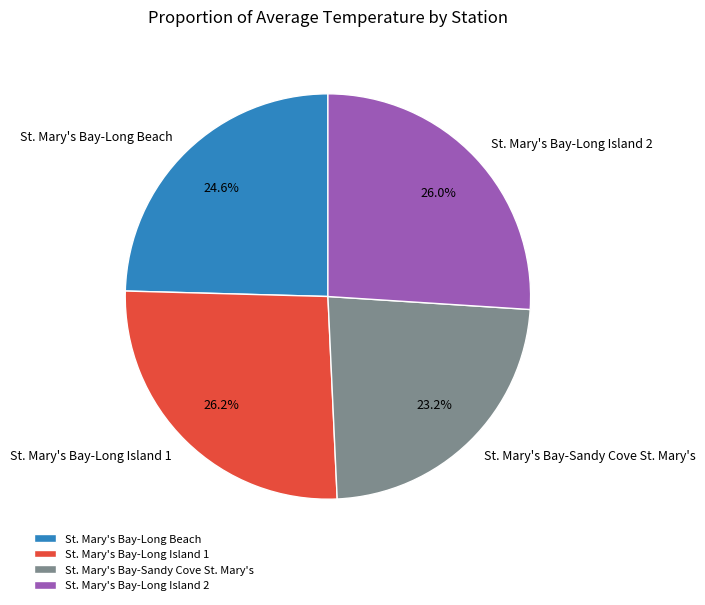

Is the sum of St. Mary's Bay-Long Island 1 and St. Mary's Bay-Long Island 2 greater than half?

Yes